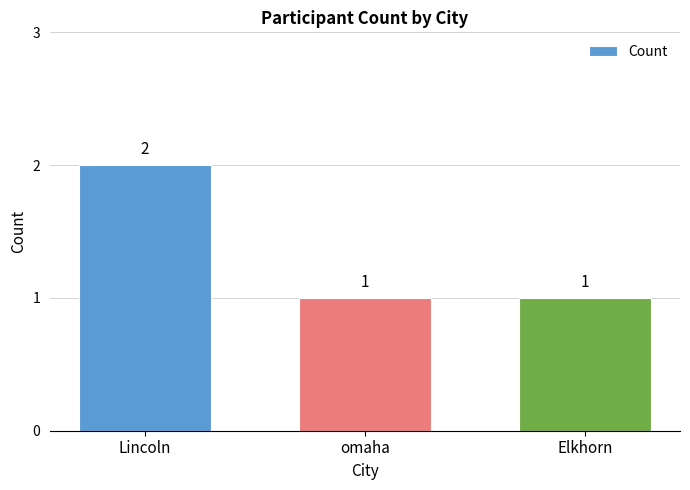

Reading left to right, list all the values displayed in this chart.

Lincoln=2	omaha=1	Elkhorn=1